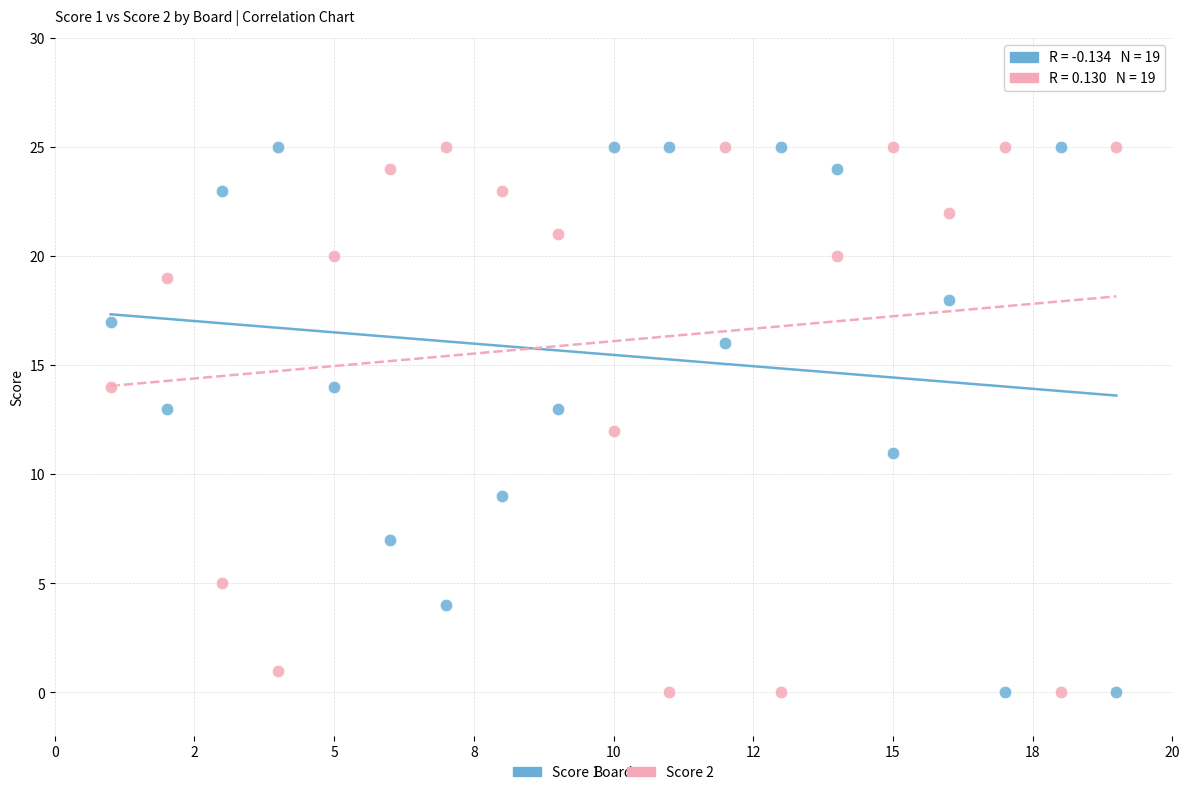

Across all data points, what is the range of Y values (max minus min)?

25